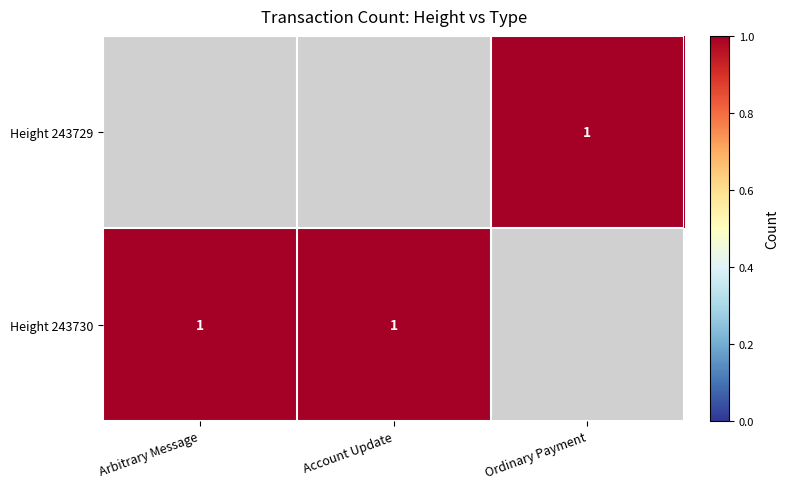

Is the value of Height 243729 at Ordinary Payment greater than the value of Height 243730 at Account Update?

No